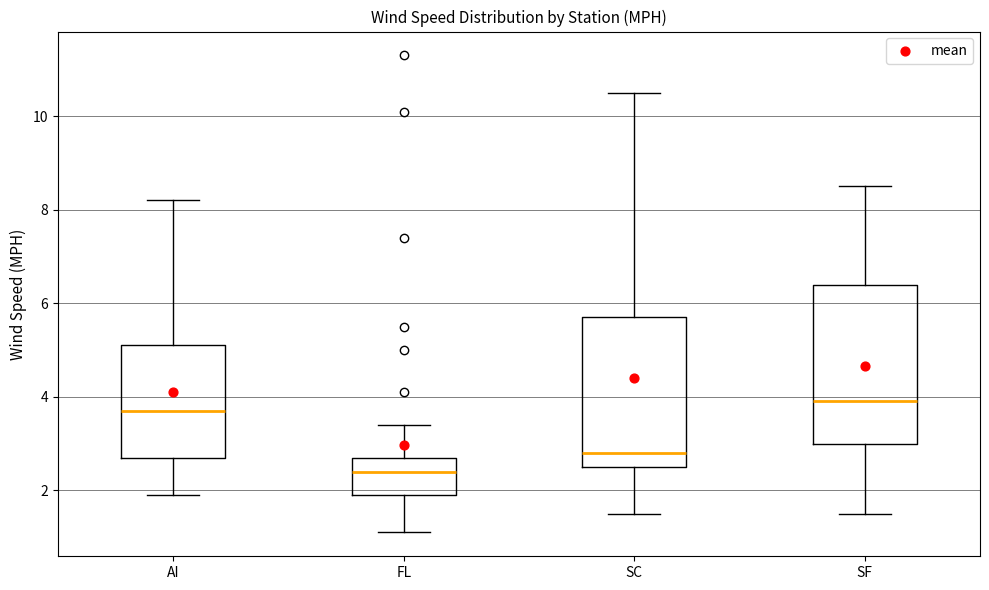

Reading left to right, transcribe this box plot: for each box, give where its median line is, the range the box spans, and where its two whiskers end, as read against the y-axis. The values are not printed on the chart, so give them approximately, as read against the axis.

AI: median 3.8, box 2.8 to 5.2, whiskers 2.0 to 8.2
FL: median 2.4, box 2.0 to 2.8, whiskers 1.2 to 3.4
SC: median 2.8, box 2.6 to 5.8, whiskers 1.6 to 10.6
SF: median 4.0, box 3.0 to 6.4, whiskers 1.6 to 8.6